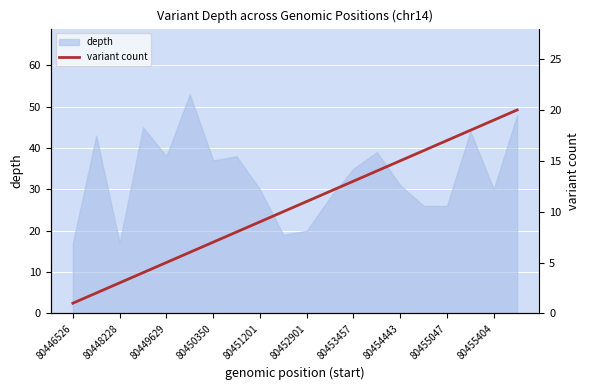

The depth series shows 61 at 80449629. True or false?

False